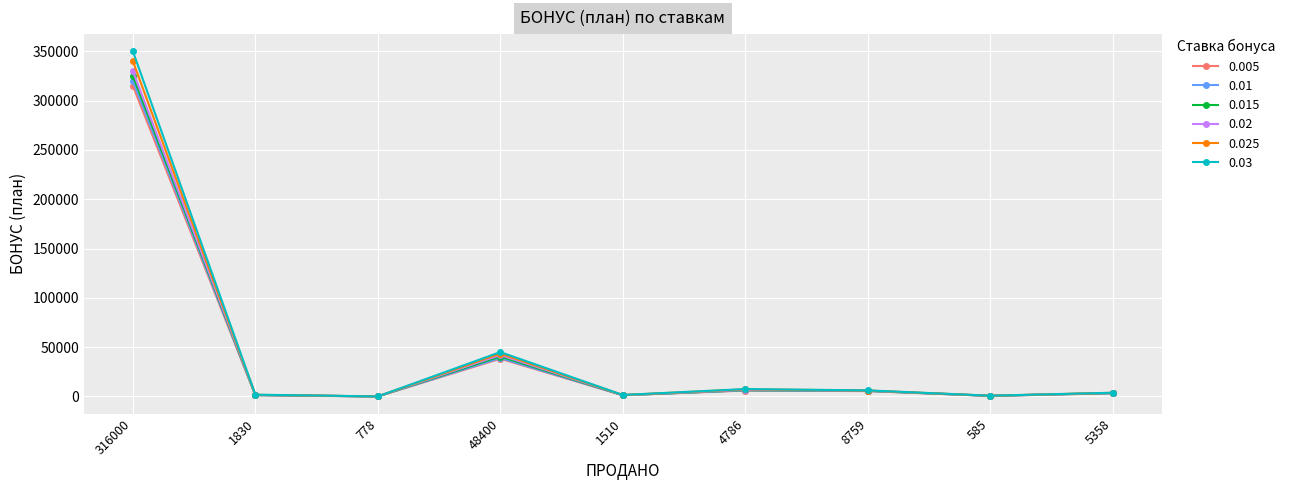

At which category is the sum across all series the highest?

316000